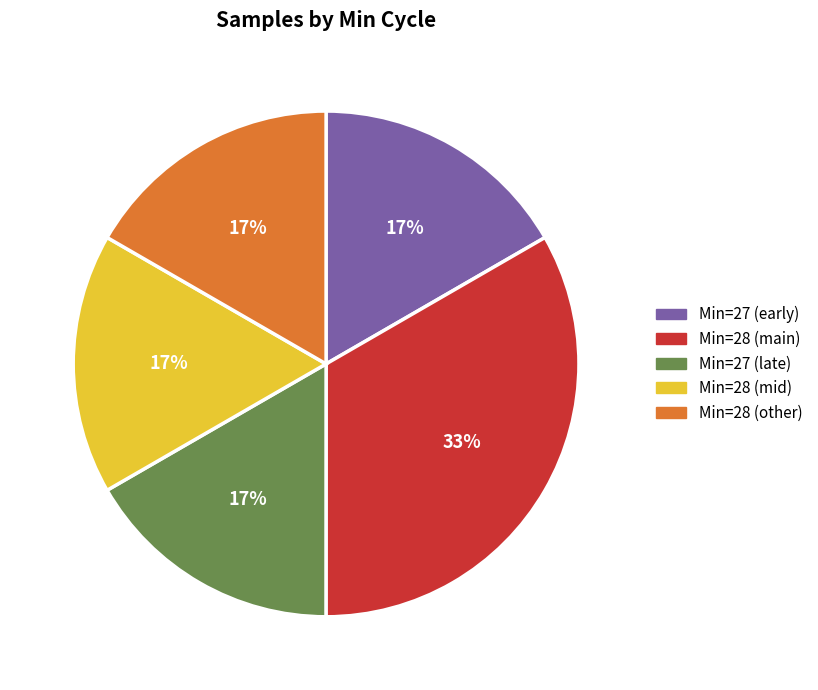

To the nearest percent, what is the average slice percentage?

20%